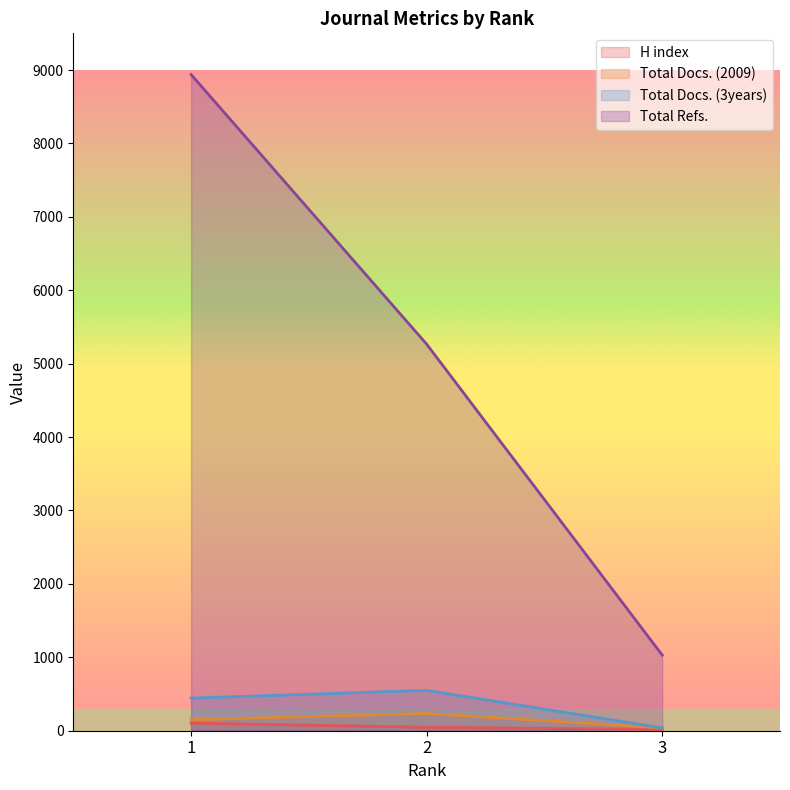

True or false: Total Docs. (3years) has a value of 38 at 3.

True